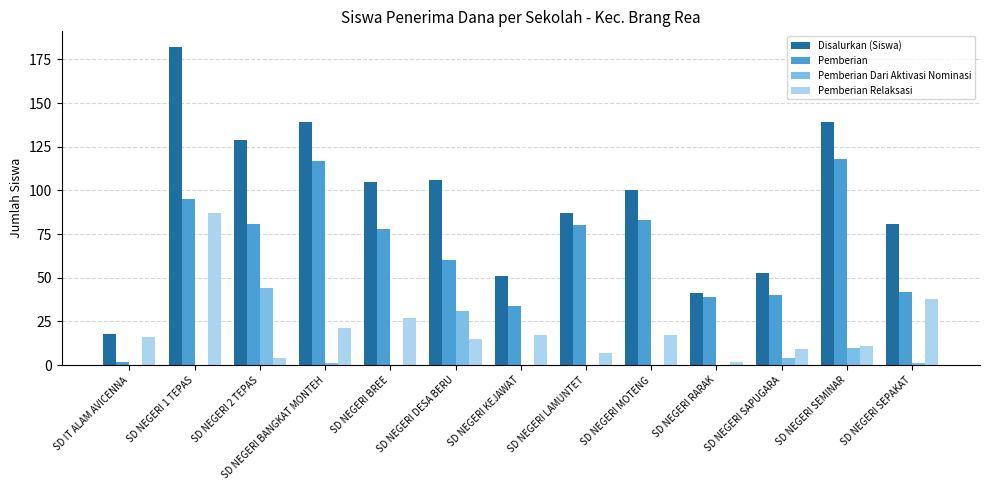

What are all the series names shown in the legend?

Disalurkan (Siswa), Pemberian, Pemberian Dari Aktivasi Nominasi, Pemberian Relaksasi